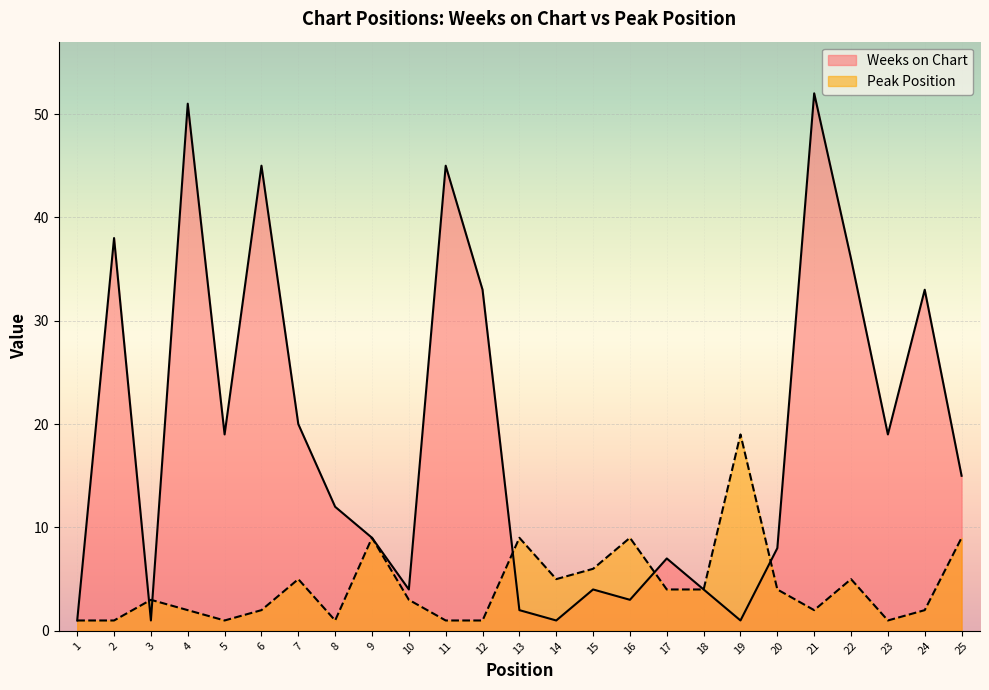

Rank the series by their maximum value, from lowest to highest.

Peak Position, Weeks on Chart